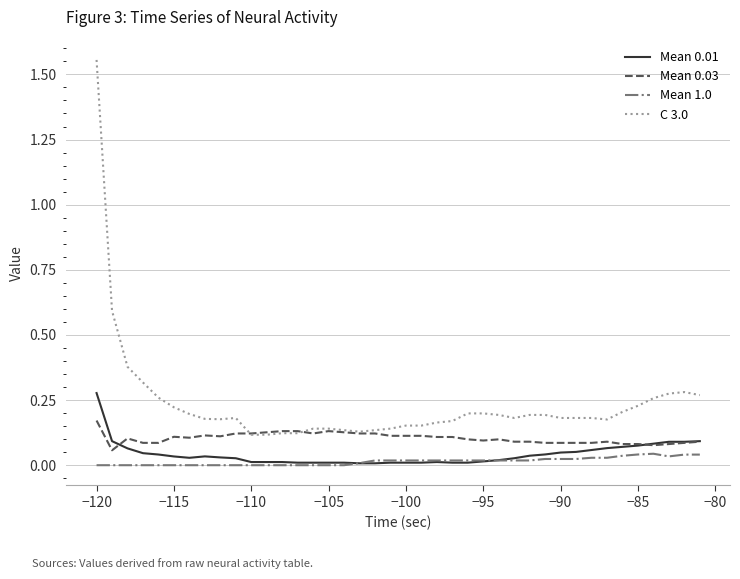

Which series has the largest total across all categories?

C 3.0